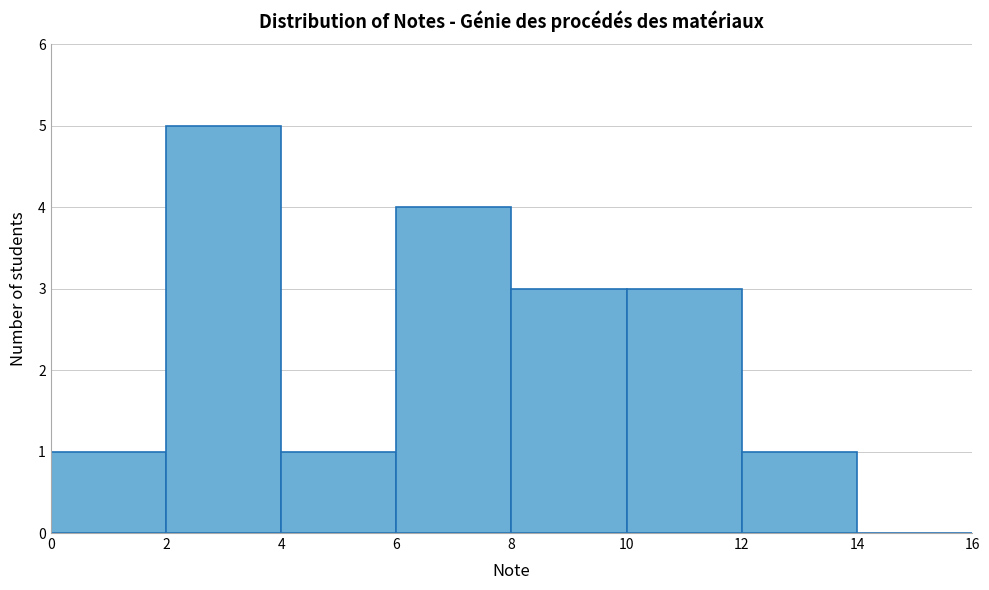

Which range on the x-axis has the tallest bar?

2 to 4